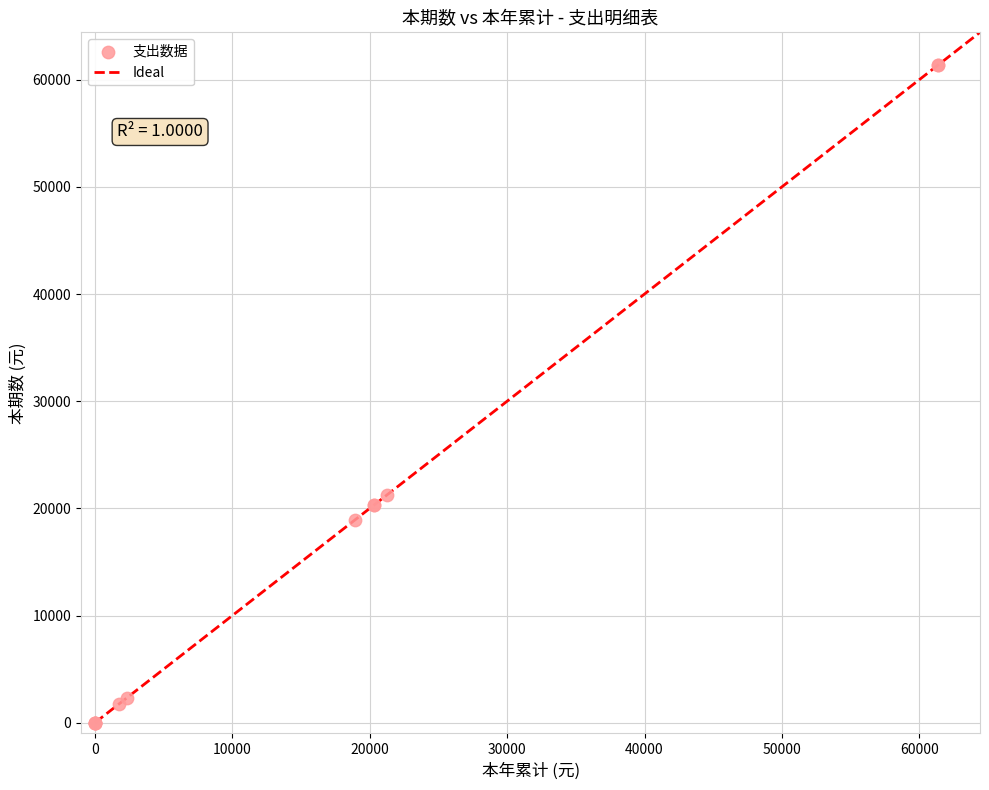

What Y value in the scatter plot is closest to 30675?

21242.0